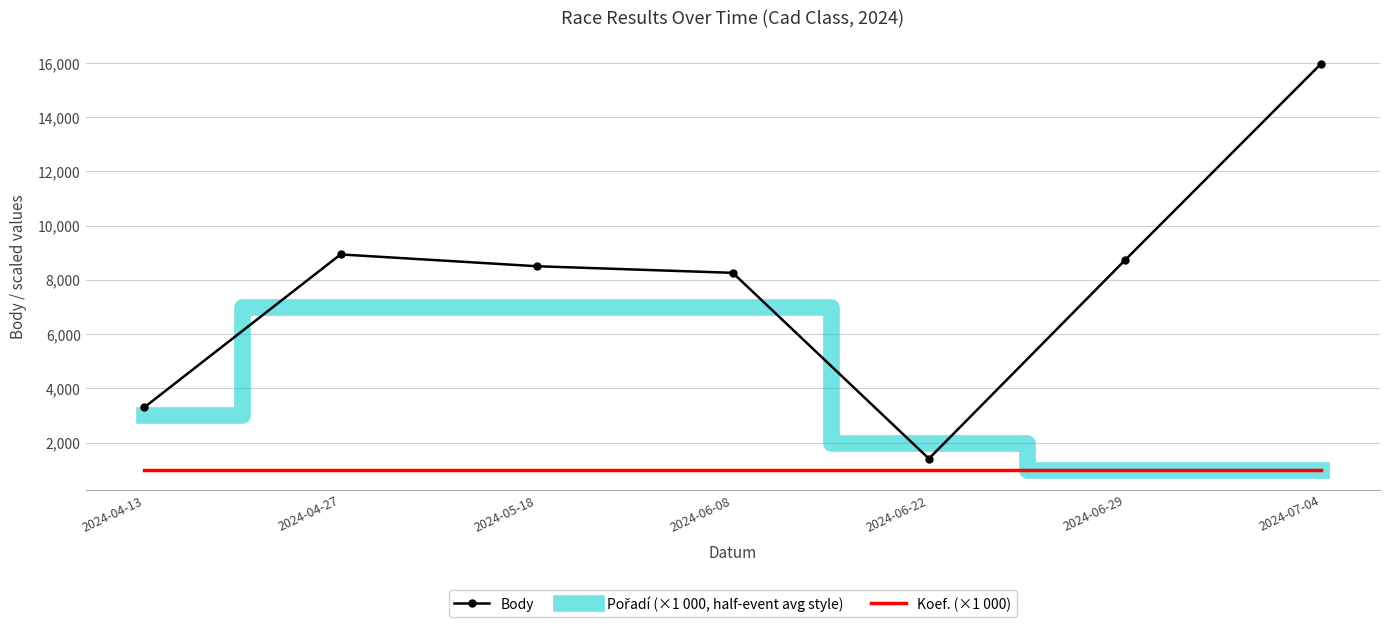

Between 2024-05-18 and 2024-06-22, which series saw the biggest shift?

Body